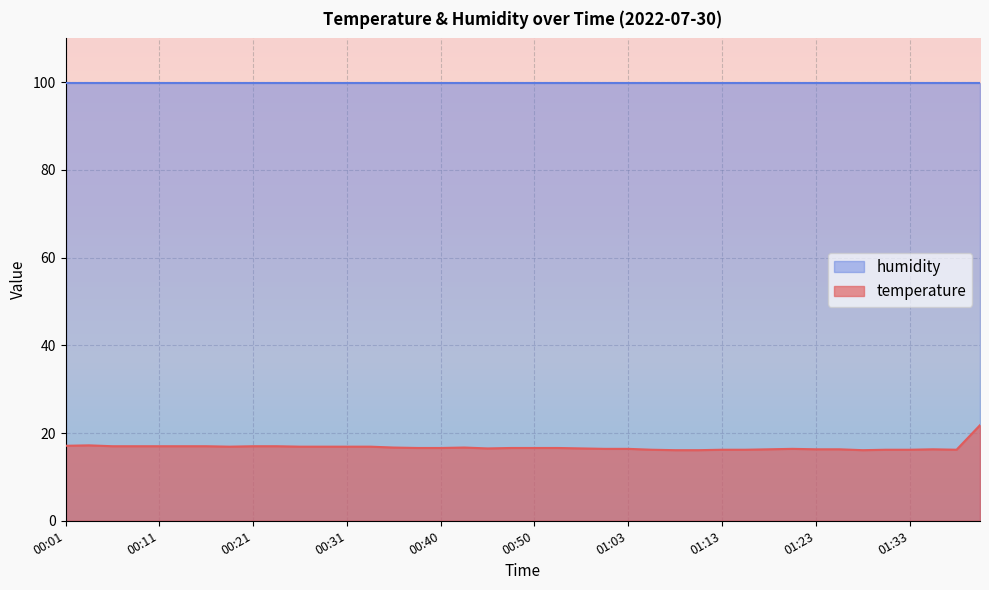

How many lines are shown in the chart?

2